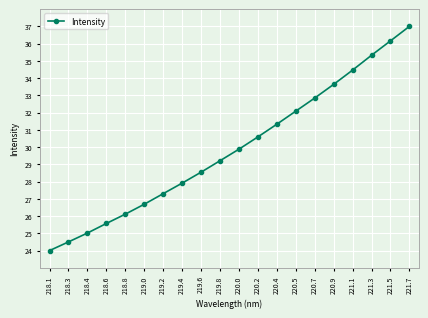

List the labels in order of value, smallest first.

218.1, 218.3, 218.4, 218.6, 218.8, 219.0, 219.2, 219.4, 219.6, 219.8, 220.0, 220.2, 220.4, 220.5, 220.7, 220.9, 221.1, 221.3, 221.5, 221.7